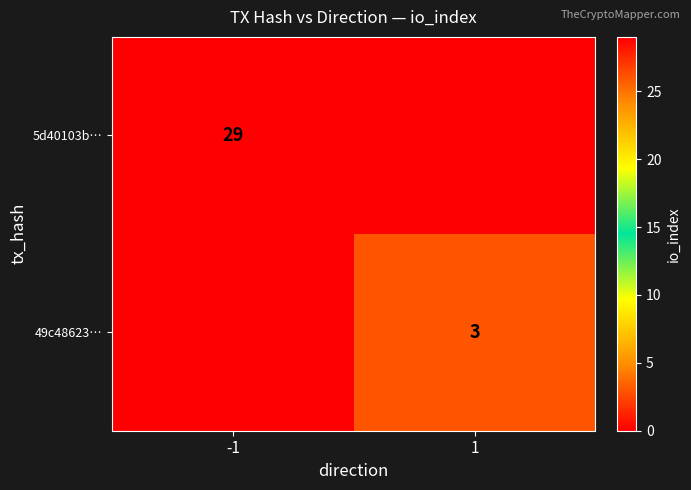

The value of 5d40103b… at -1 is 10. True or false?

False